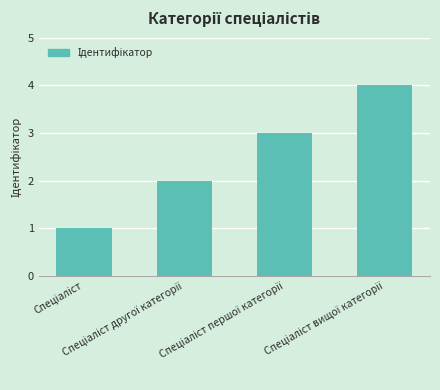

What is the smallest value displayed?

1